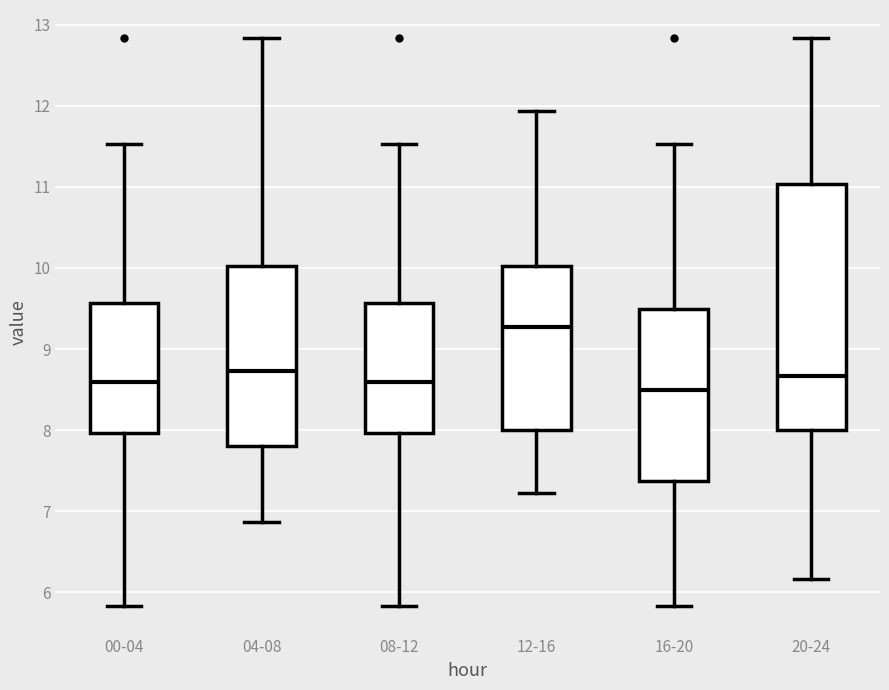

Reading left to right, transcribe this box plot: for each box, give where its median line is, the range the box spans, and where its two whiskers end, as read against the y-axis. The values are not printed on the chart, so give them approximately, as read against the axis.

00-04: median 8.6, box 8.0 to 9.6, whiskers 5.8 to 11.5
04-08: median 8.7, box 7.8 to 10.0, whiskers 6.9 to 12.8
08-12: median 8.6, box 8.0 to 9.6, whiskers 5.8 to 11.5
12-16: median 9.3, box 8.0 to 10.0, whiskers 7.2 to 11.9
16-20: median 8.5, box 7.4 to 9.5, whiskers 5.8 to 11.5
20-24: median 8.7, box 8.0 to 11.0, whiskers 6.2 to 12.8